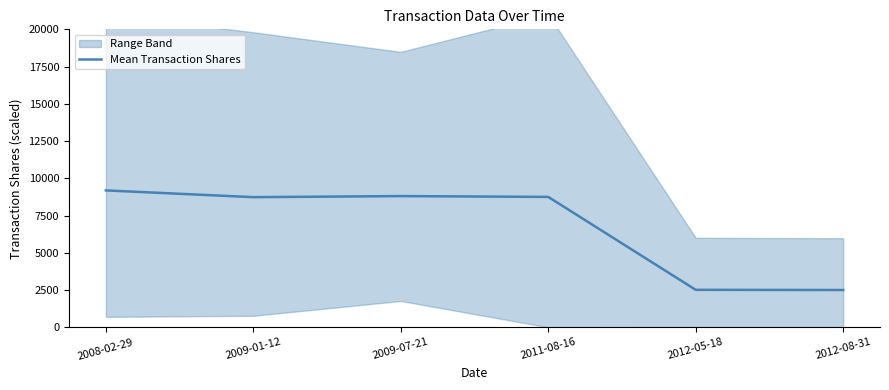

At which label does the data first exceed 8750?

2008-02-29